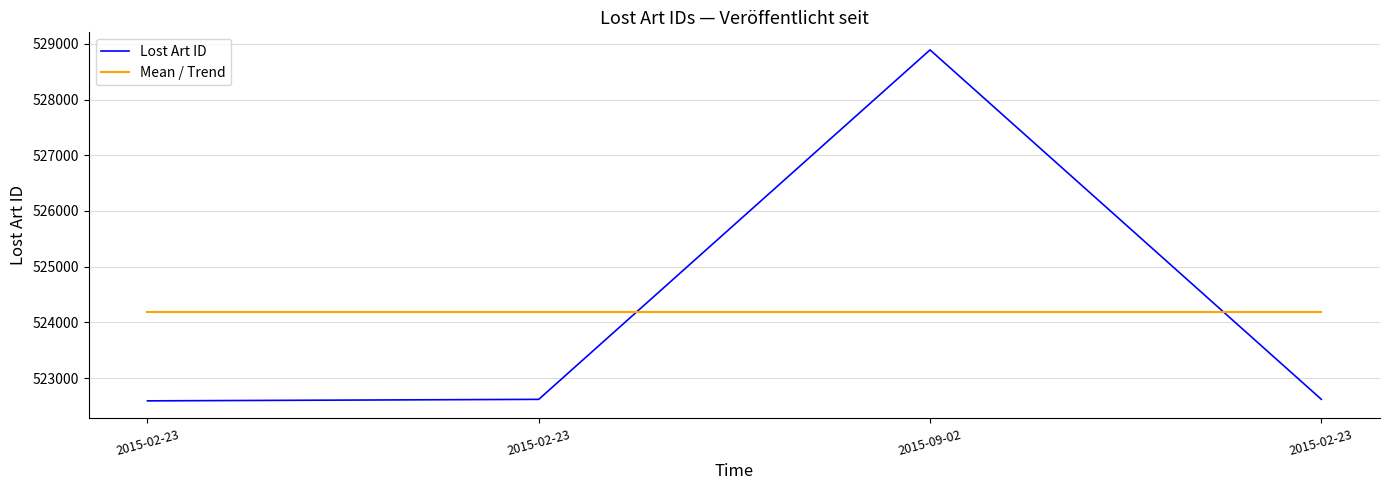

What is the difference between the highest and lowest values at 2015-02-23?

1588.8